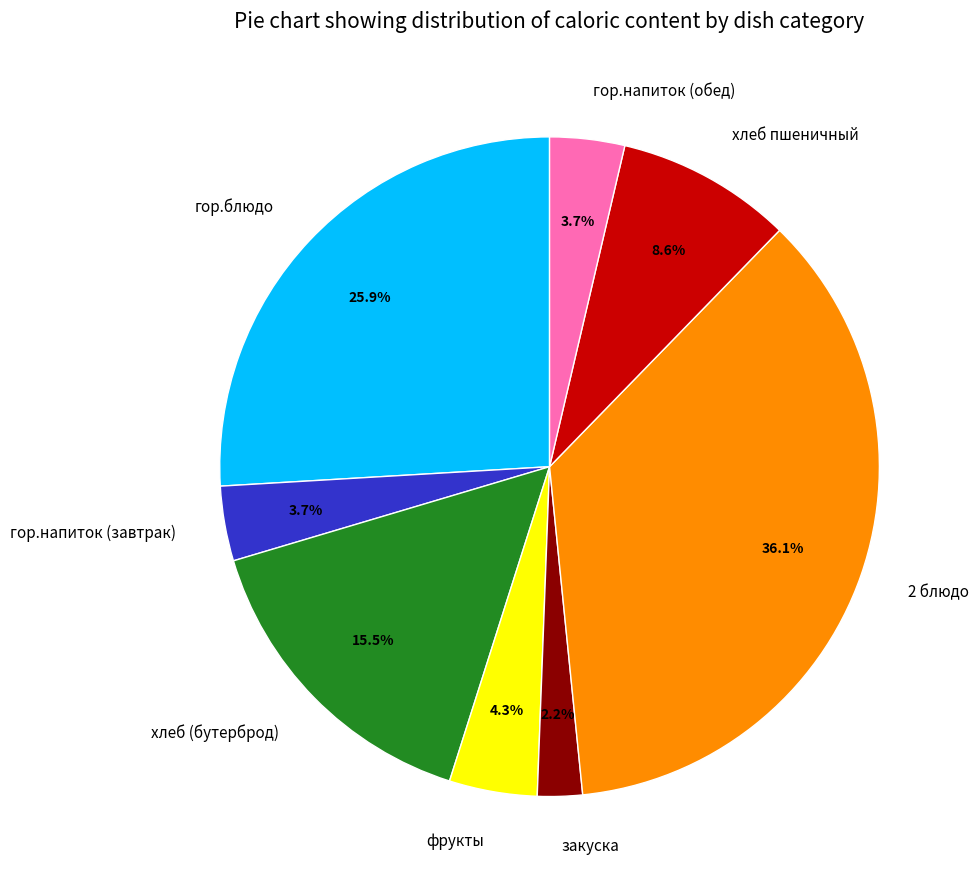

Count the number of slices in the pie.

8